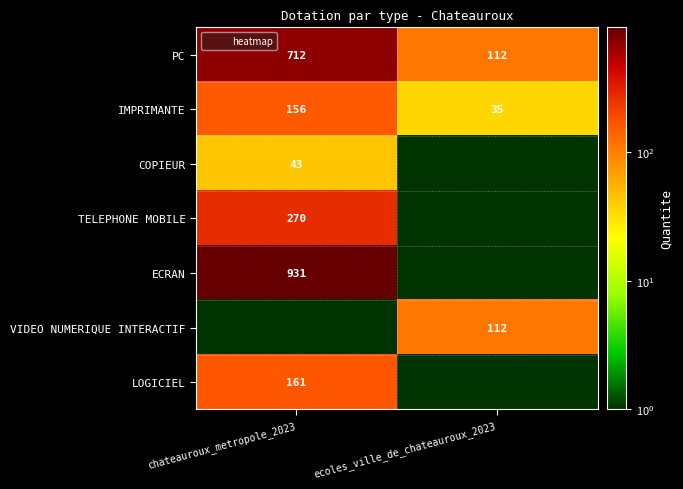

Between ecoles_ville_de_chateauroux_2023 and chateauroux_metropole_2023, which is larger?

chateauroux_metropole_2023